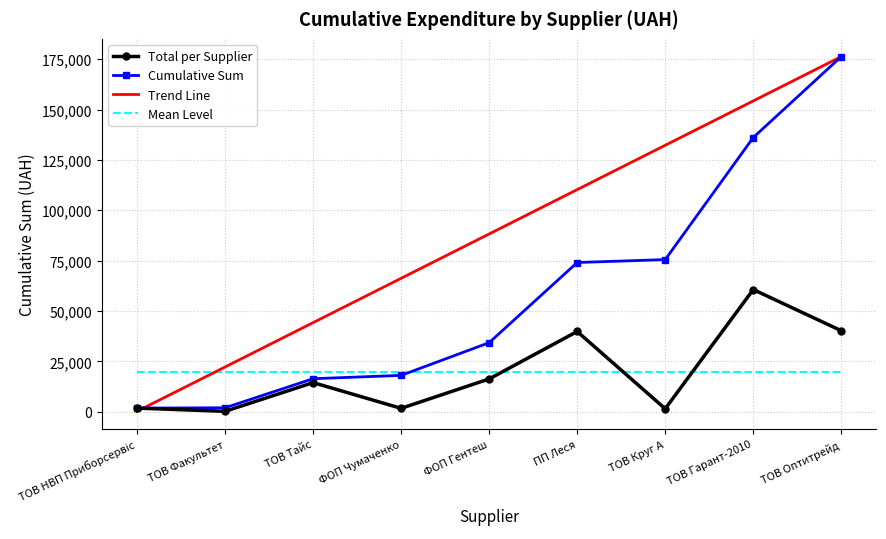

What is the spread (max minus min) of values at ПП Леся?

90675.2